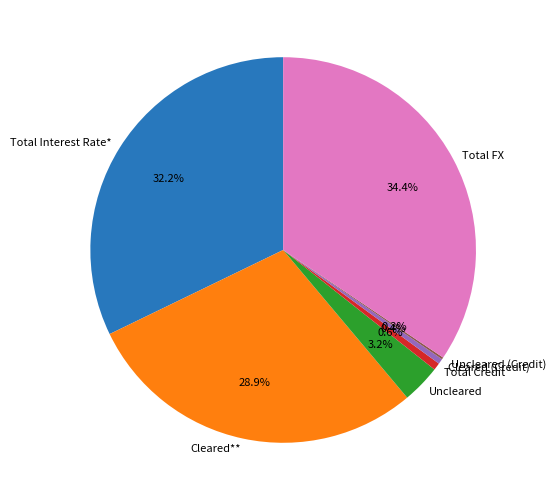

To the nearest percent, what portion does Total Credit represent?

1%